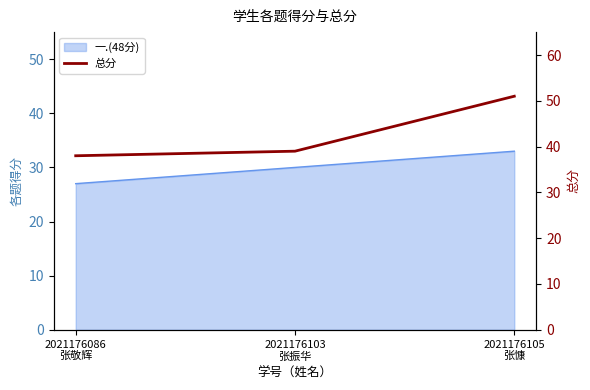

What is the average value?

43